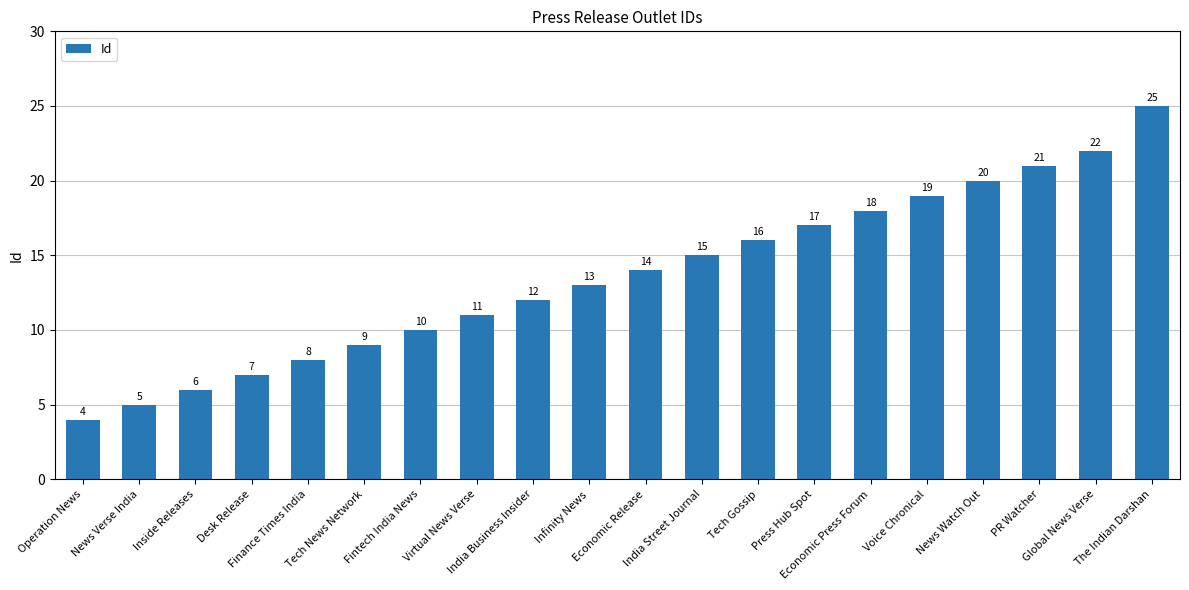

How many bars are there in total?

20